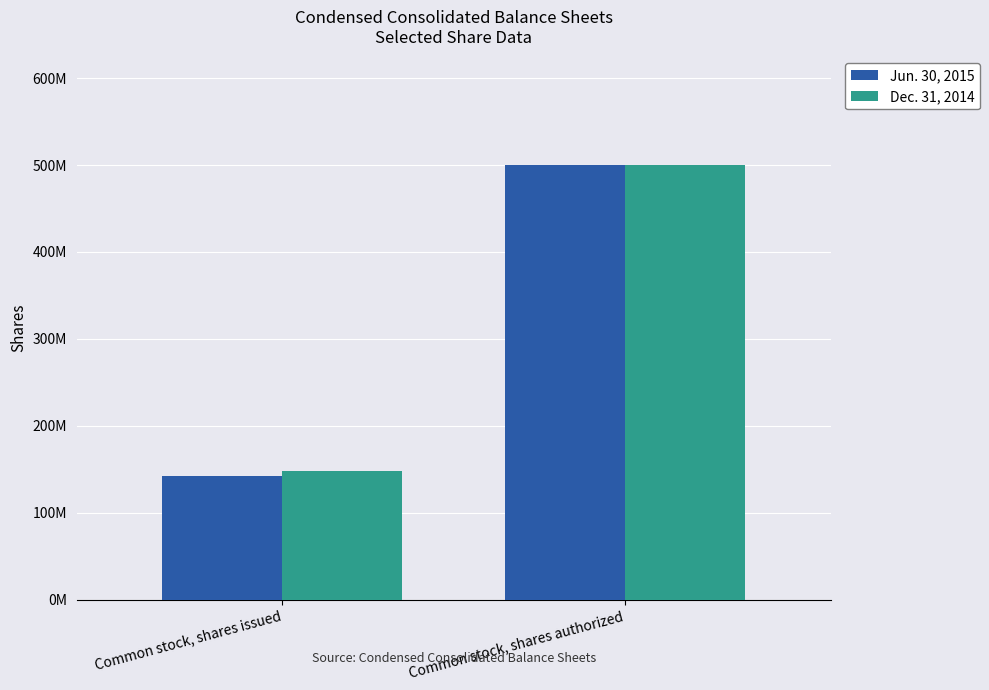

Does the chart contain stacked bars?

No